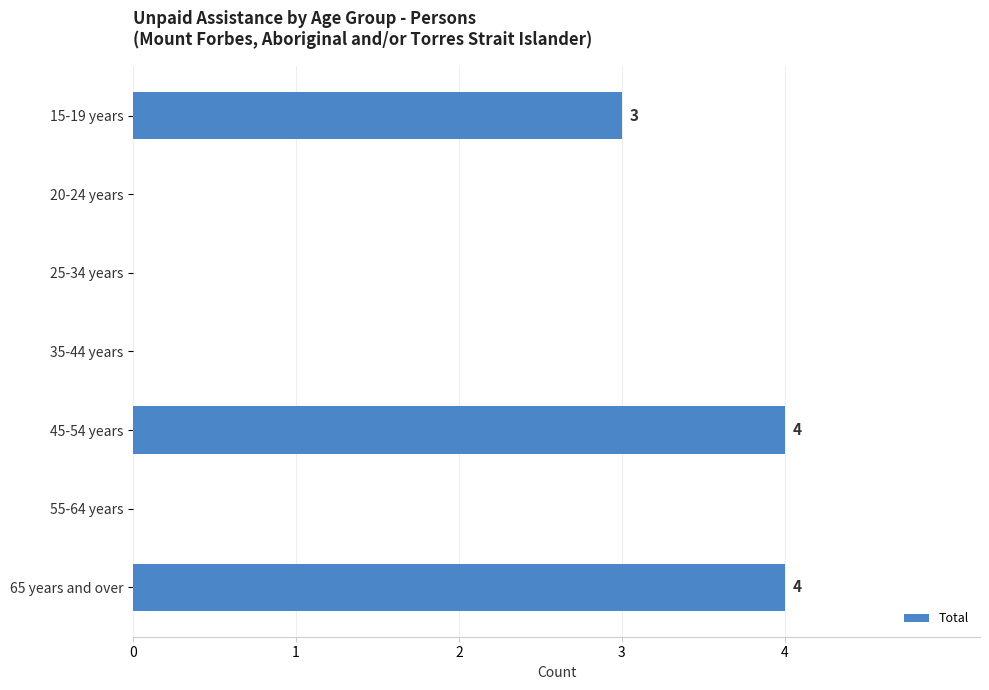

Reading top to bottom, list all the values displayed in this chart.

15-19 years=3	20-24 years=0	25-34 years=0	35-44 years=0	45-54 years=4	55-64 years=0	65 years and over=4